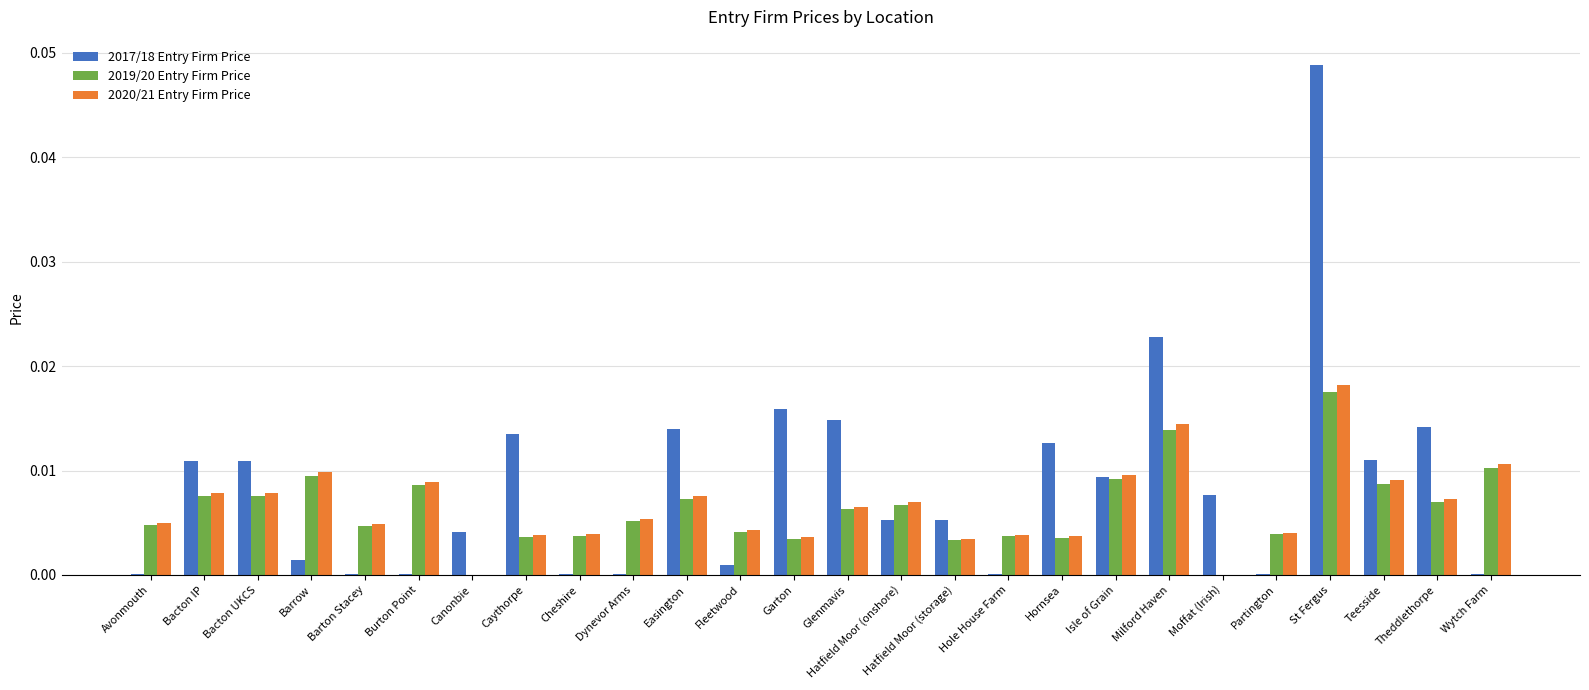

What is the sum of all 2019/20 Entry Firm Price values?

0.2